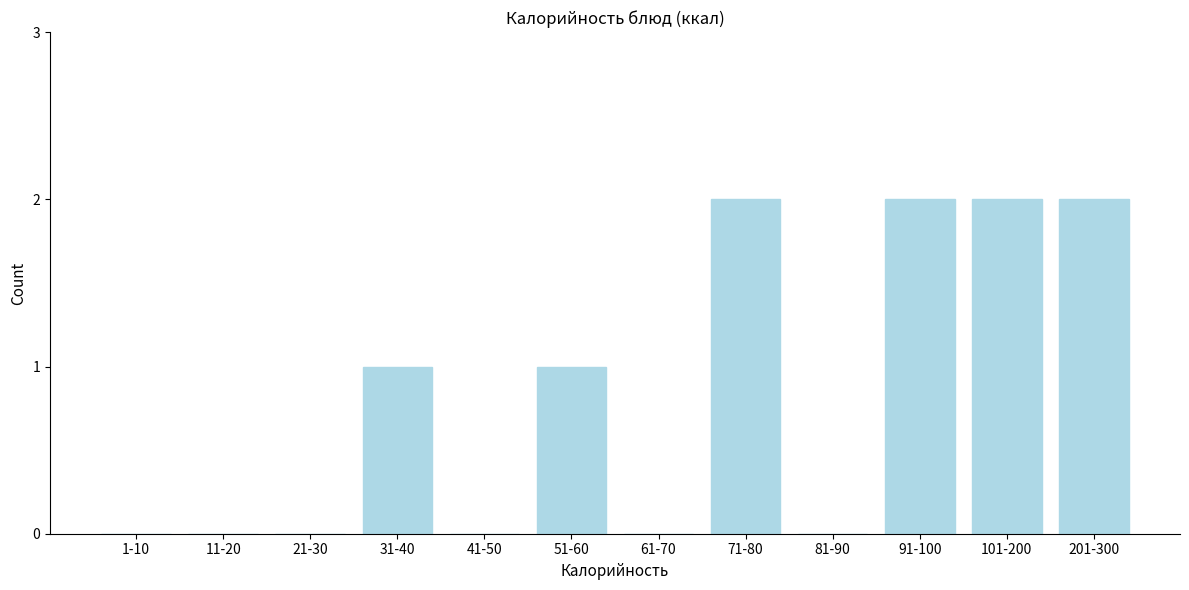

Reading left to right, list all the values displayed in this chart.

1-10=0	11-20=0	21-30=0	31-40=1	41-50=0	51-60=1	61-70=0	71-80=2	81-90=0	91-100=2	101-200=2	201-300=2